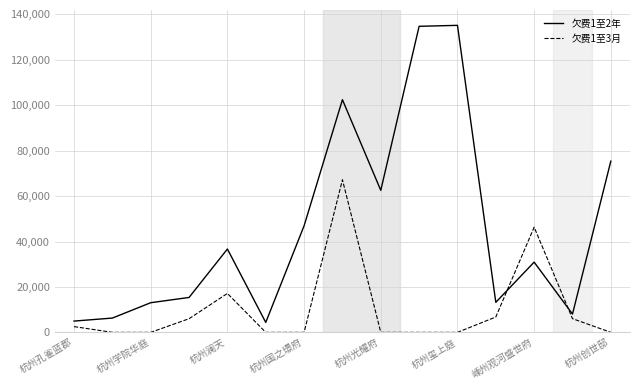

Which series has the largest range (max minus min)?

欠费1至2年